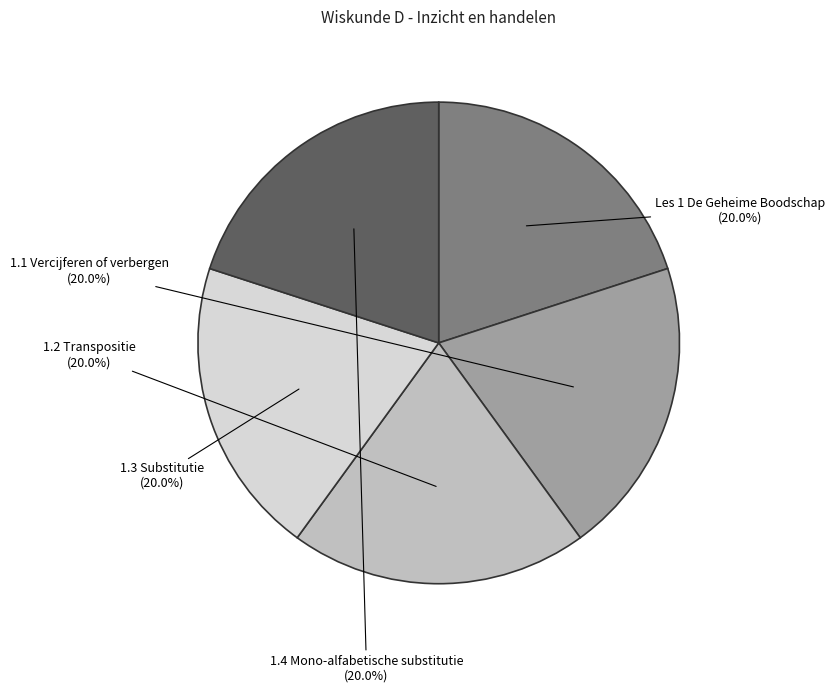

Combined, do 1.2 Transpositie and Les 1 De Geheime Boodschap account for over 50%?

No